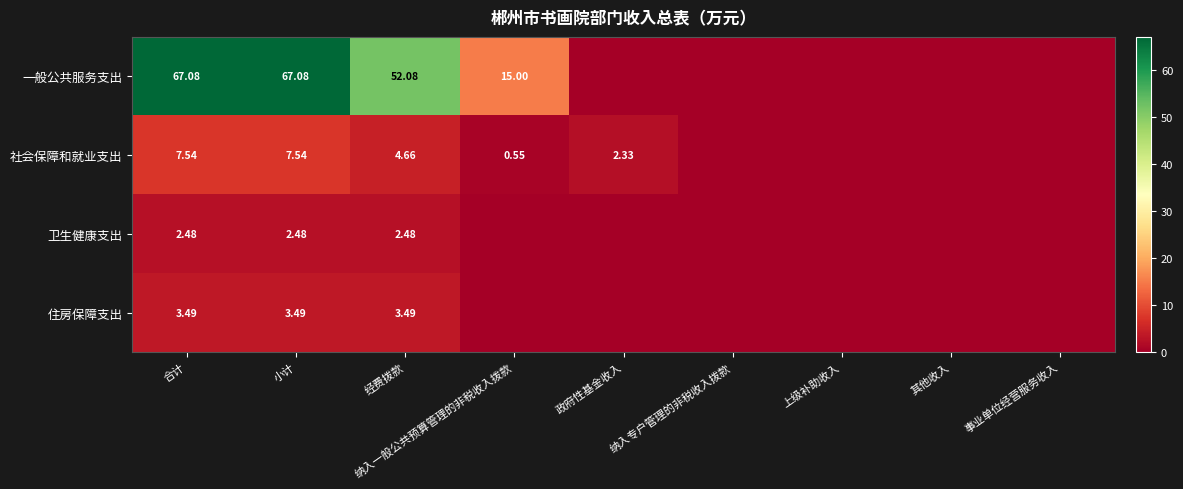

At 小计, list the series in order from smallest to largest.

卫生健康支出, 住房保障支出, 社会保障和就业支出, 一般公共服务支出